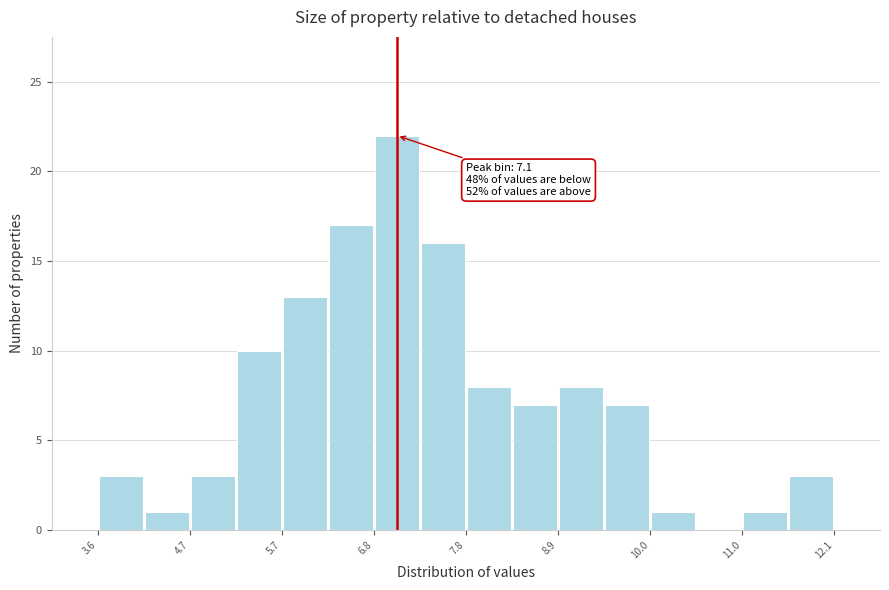

Around what value on the x-axis is the tallest bar? Give the approximate position of its centre, as read against the axis.

7.0